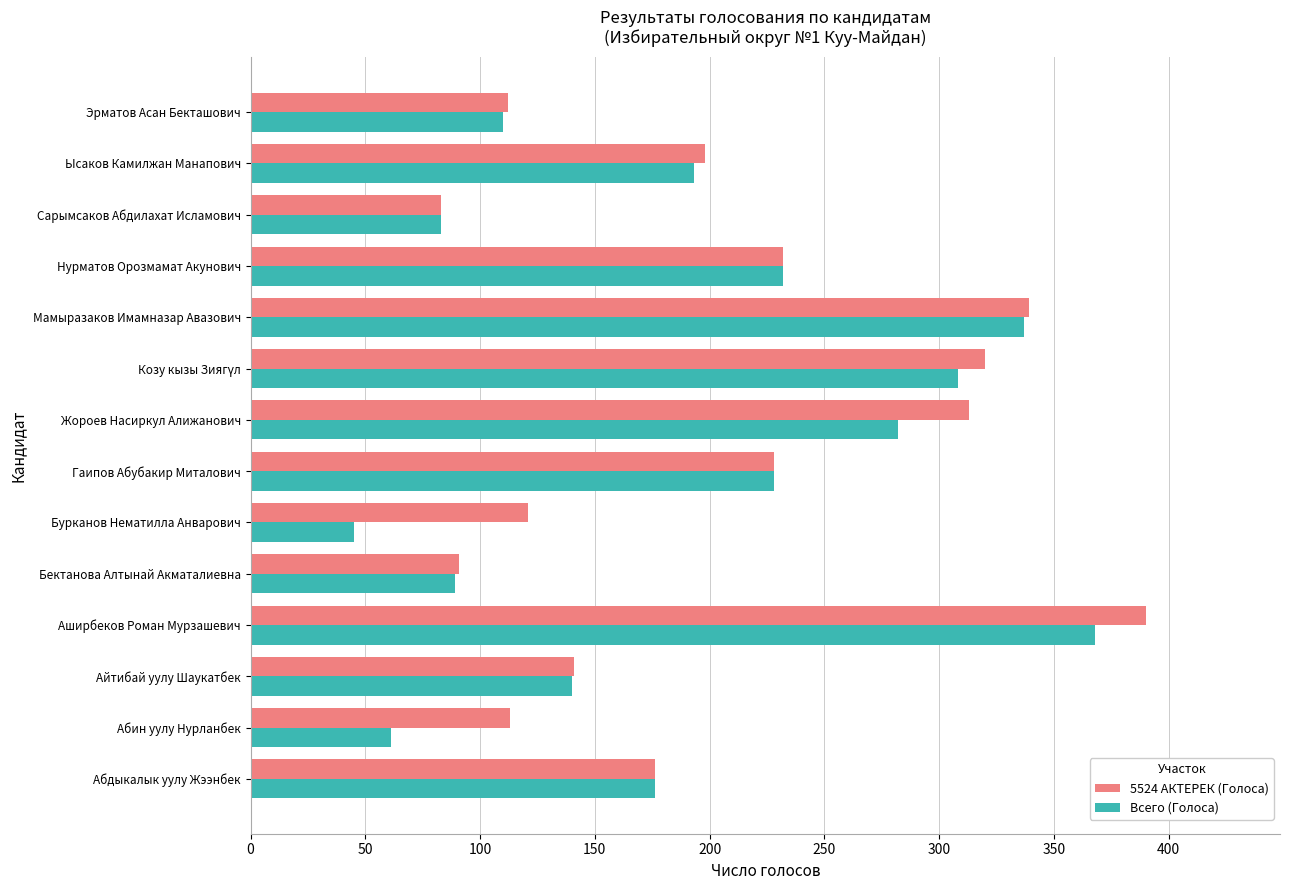

Is it true that Всего (Голоса) equals 30 at Бурканов Нематилла Анварович?

False